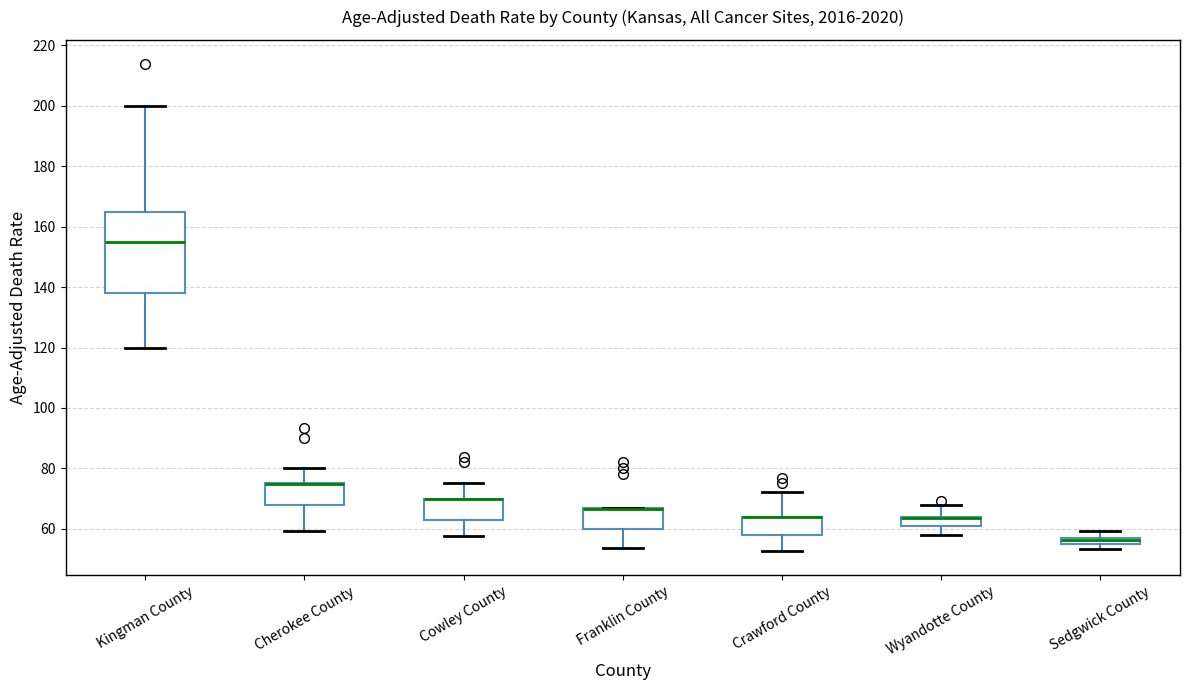

Which box is the tallest, from its lower edge to its upper edge?

Kingman County